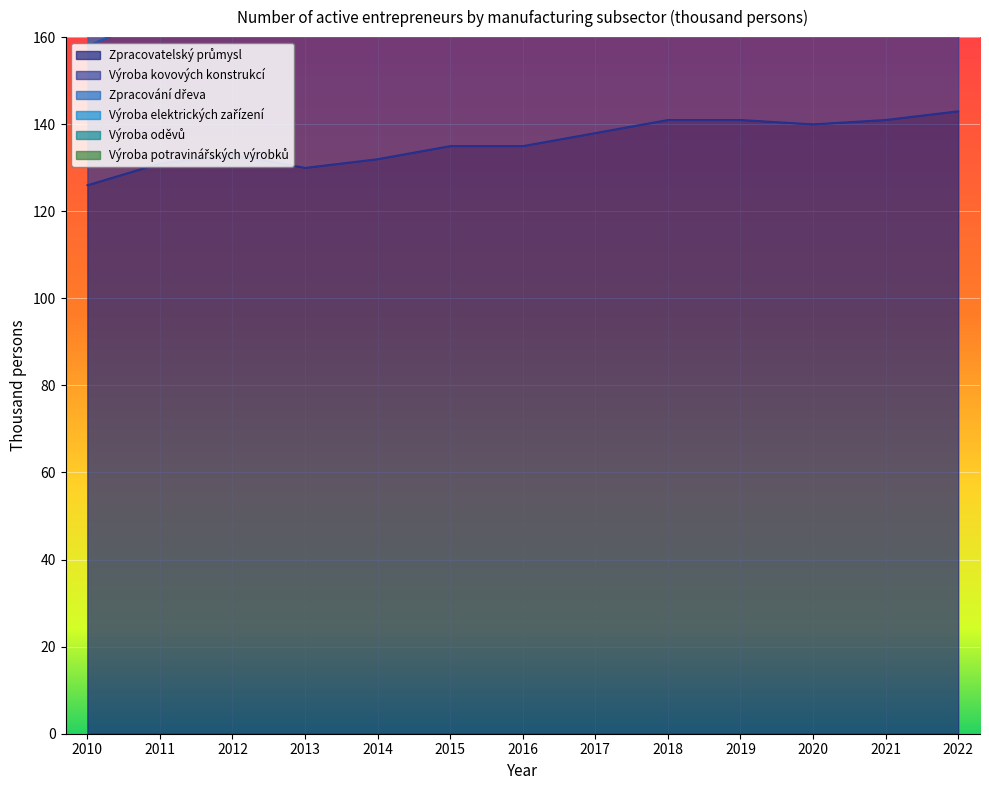

What is the average value of the Zpracovatelský průmysl series?

136